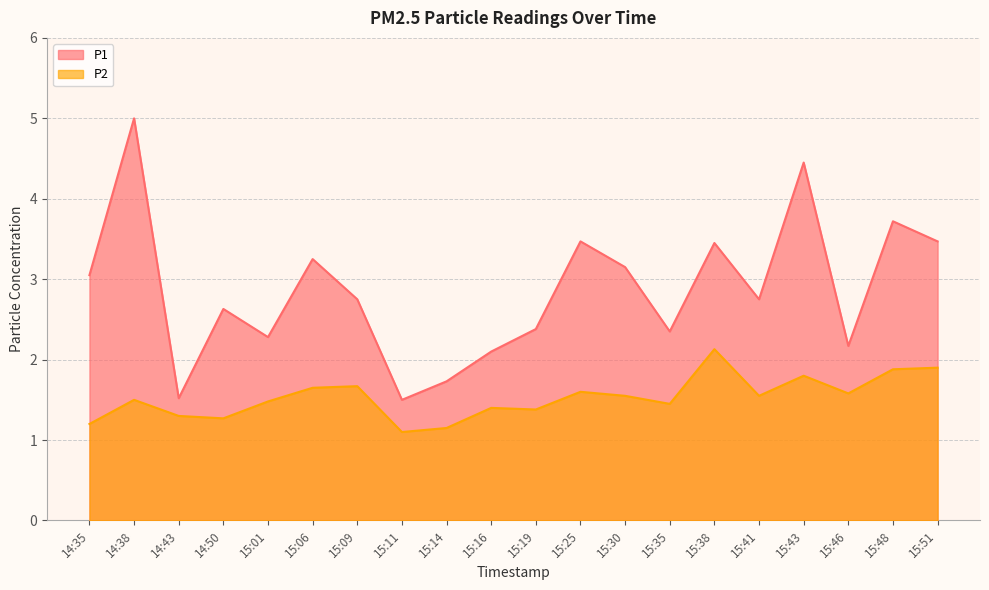

How many interior local peaks does the P2 series have?

6